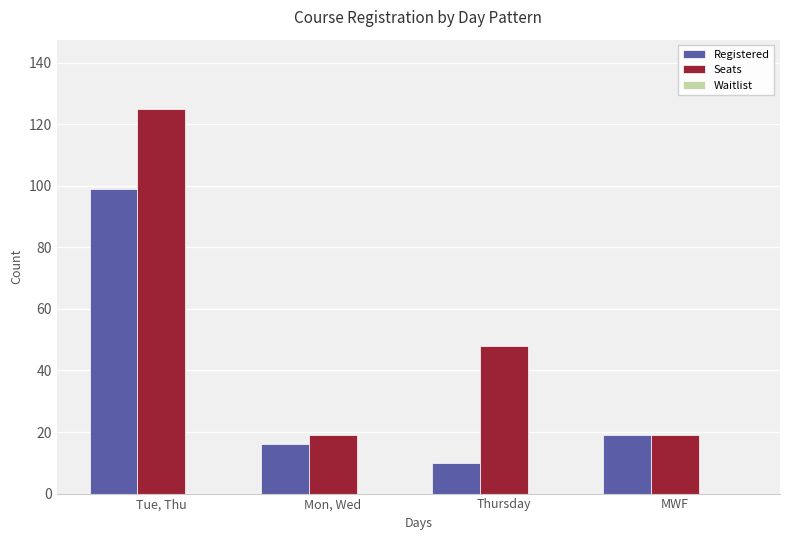

Are the bars horizontal?

No